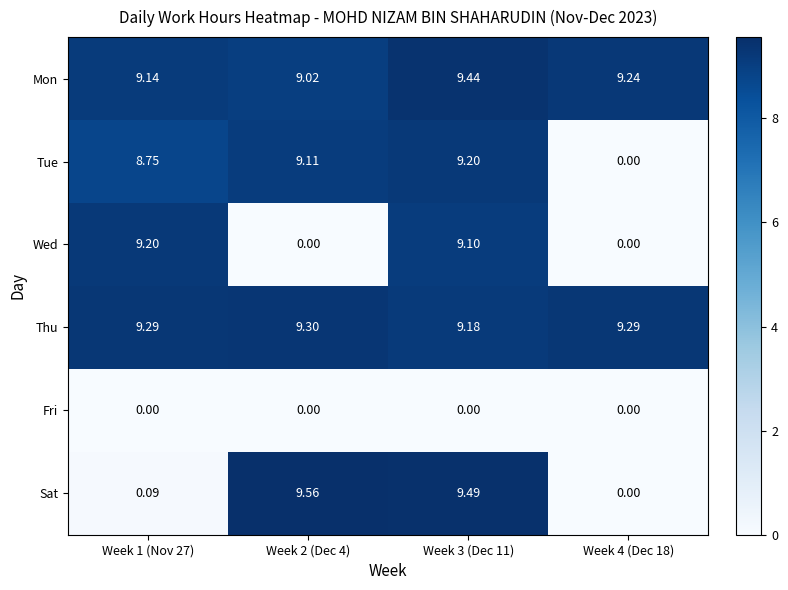

At Week 3 (Dec 11), list the series in order from smallest to largest.

Fri, Wed, Thu, Tue, Mon, Sat